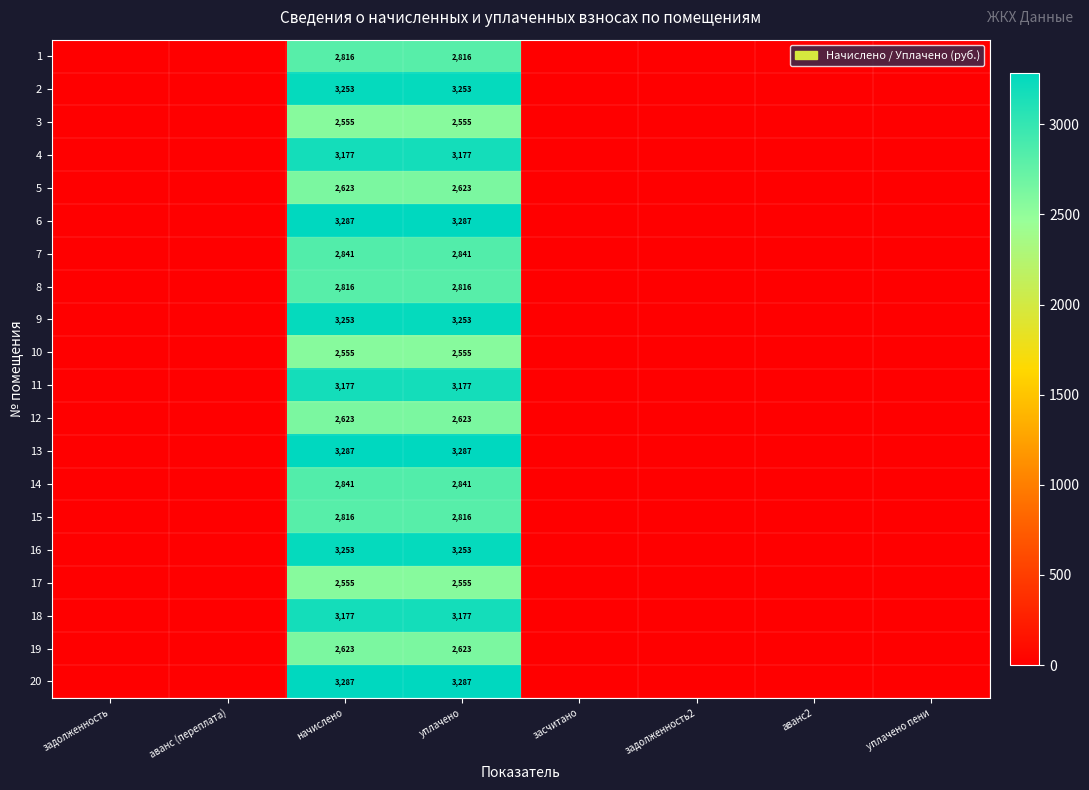

What is the spread (max minus min) of values at уплачено?

732